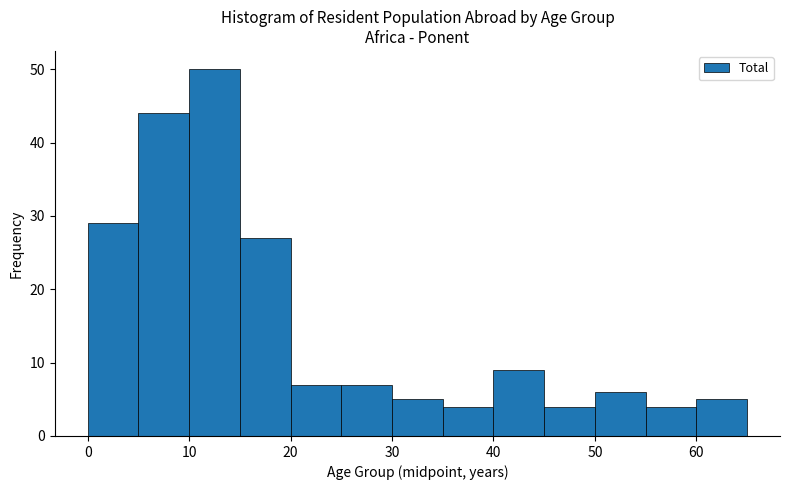

Reading left to right, list every bar in this chart as the range it spans on the x-axis followed by its height. The values are not printed on the chart, so give them approximately, as read against the axis.

0 to 5: 29
5 to 10: 44
10 to 15: 50
15 to 20: 27
20 to 25: 7
25 to 30: 7
30 to 35: 5
35 to 40: 4
40 to 45: 9
45 to 50: 4
50 to 55: 6
55 to 60: 4
60 to 65: 5